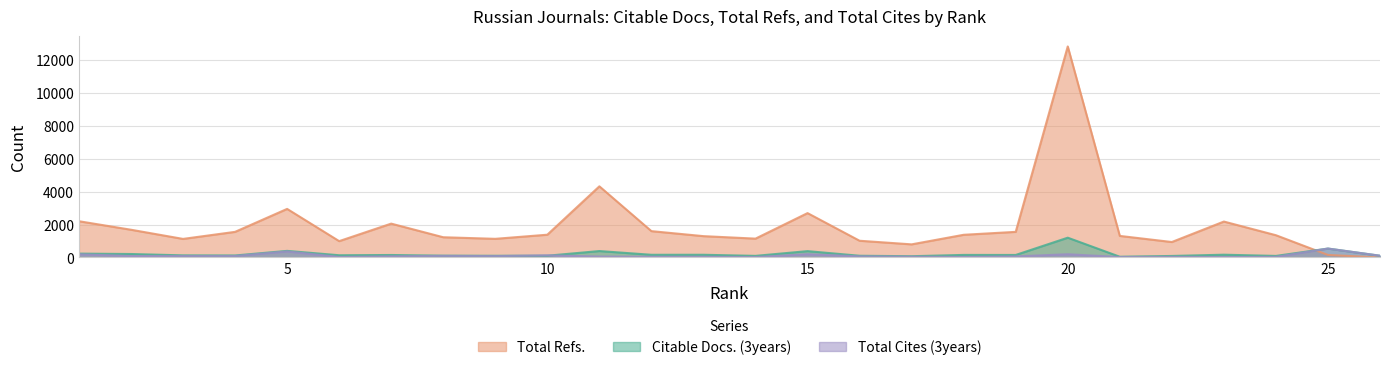

What are all the series names shown in the legend?

Total Refs., Citable Docs. (3years), Total Cites (3years)